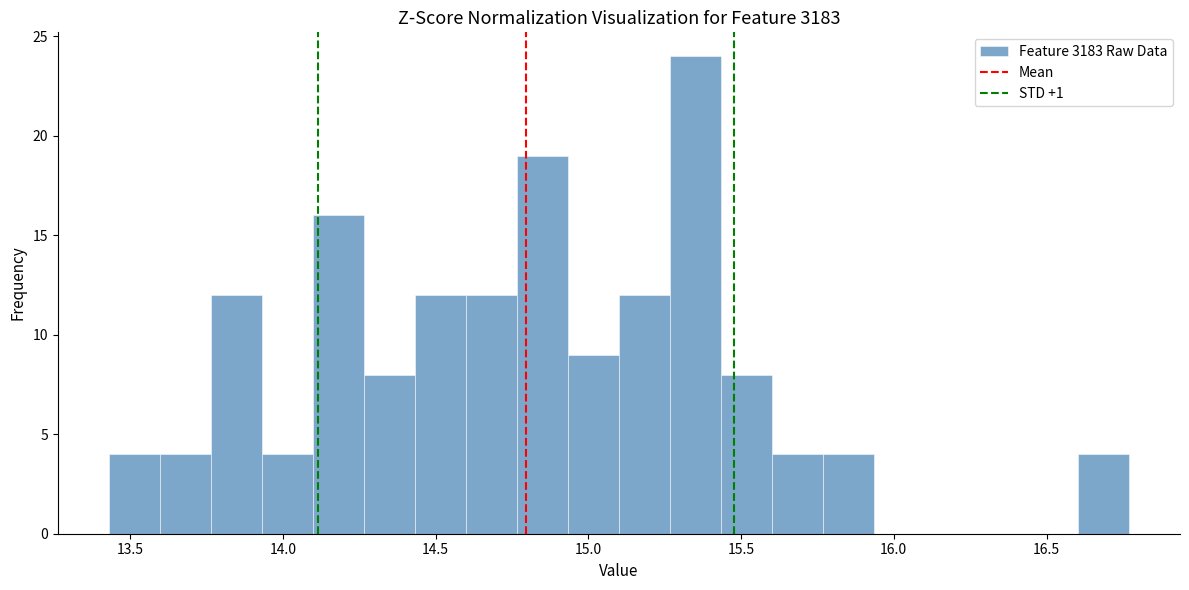

Around what value on the x-axis is the tallest bar? Give the approximate position of its centre, as read against the axis.

15.35